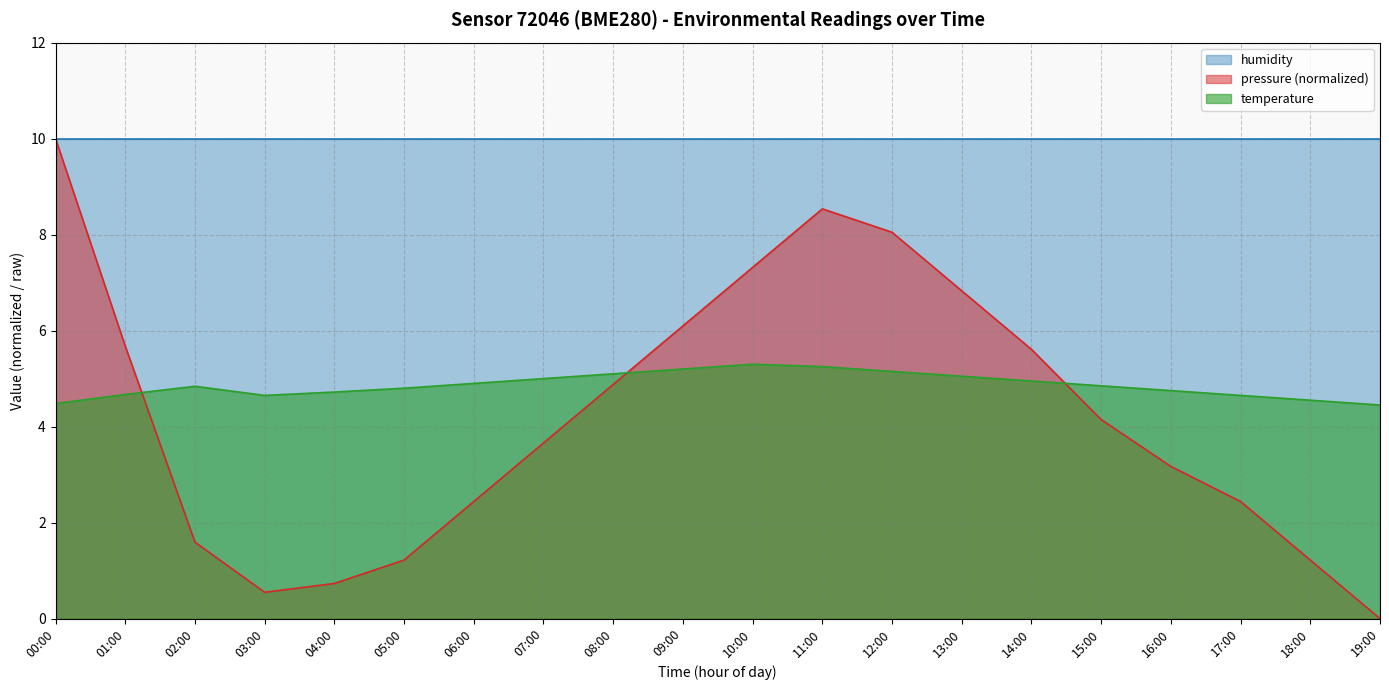

Which series has the widest spread of values?

pressure (normalized)